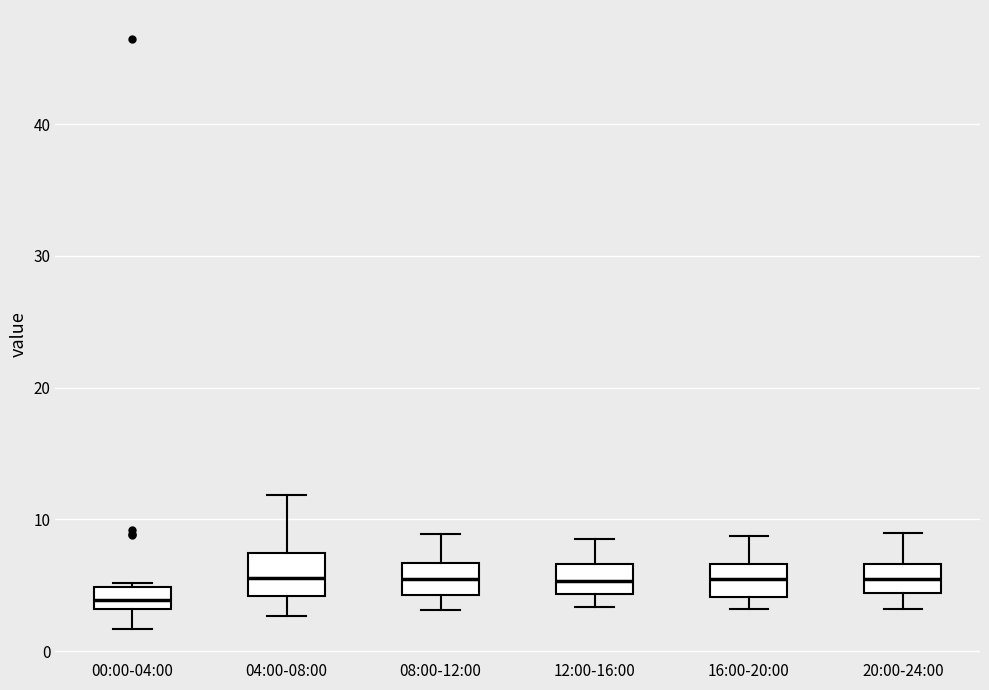

Reading left to right, transcribe this box plot: for each box, give where its median line is, the range the box spans, and where its two whiskers end, as read against the y-axis. The values are not printed on the chart, so give them approximately, as read against the axis.

00:00-04:00: median 4, box 3 to 5, whiskers 2 to 5
04:00-08:00: median 6, box 4 to 7, whiskers 3 to 12
08:00-12:00: median 5, box 4 to 7, whiskers 3 to 9
12:00-16:00: median 5, box 4 to 7, whiskers 3 to 9
16:00-20:00: median 5, box 4 to 7, whiskers 3 to 9
20:00-24:00: median 5, box 4 to 7, whiskers 3 to 9